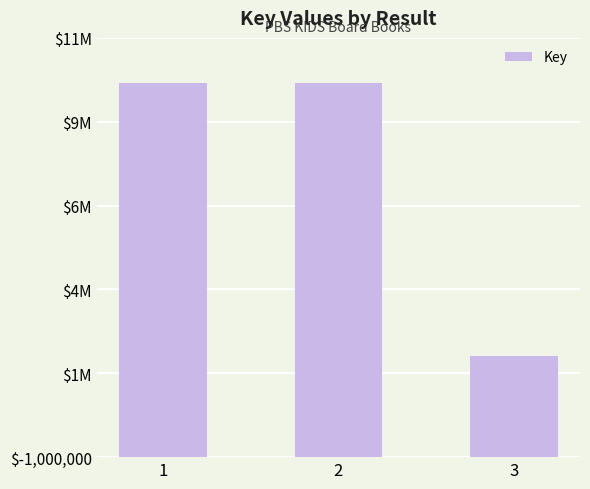

What is the difference between the values at 2 and 3?

7804057